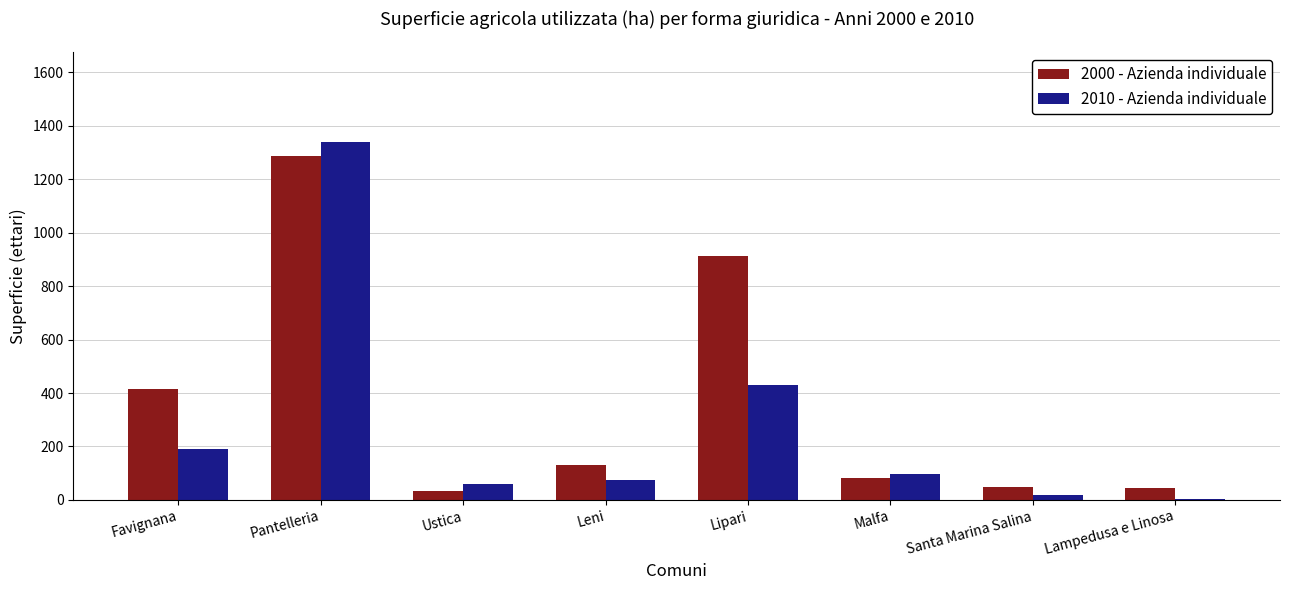

What is the average value of the 2000 - Azienda individuale series?

369.6